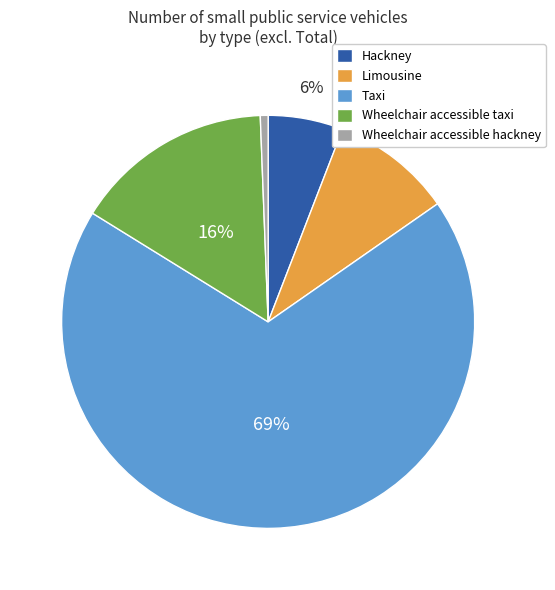

To the nearest percent, what is the combined percentage of Hackney and Taxi?

74%